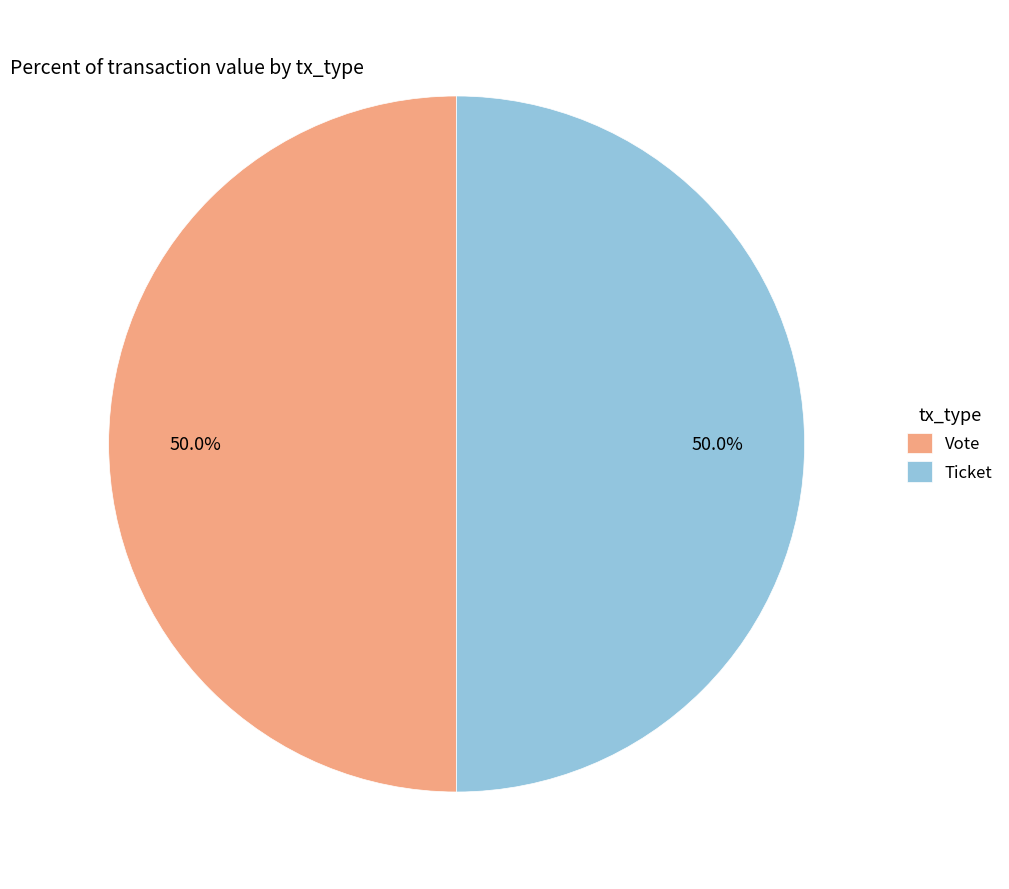

Do Vote and Ticket together represent more than half of the pie?

Yes